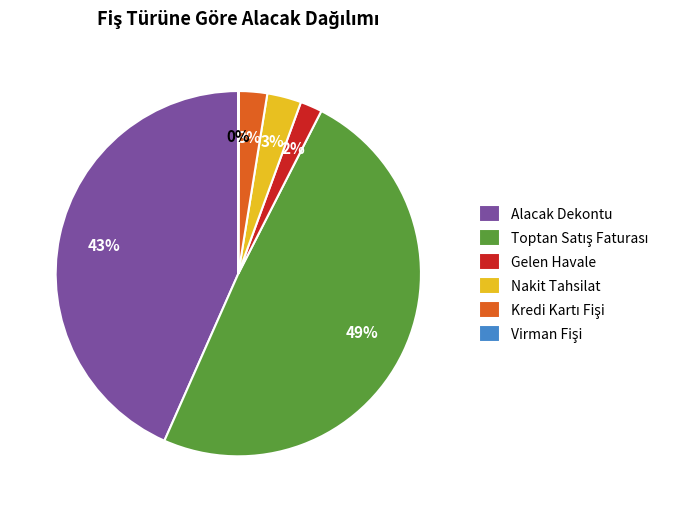

Is it true that Nakit Tahsilat is 3% of the pie?

True